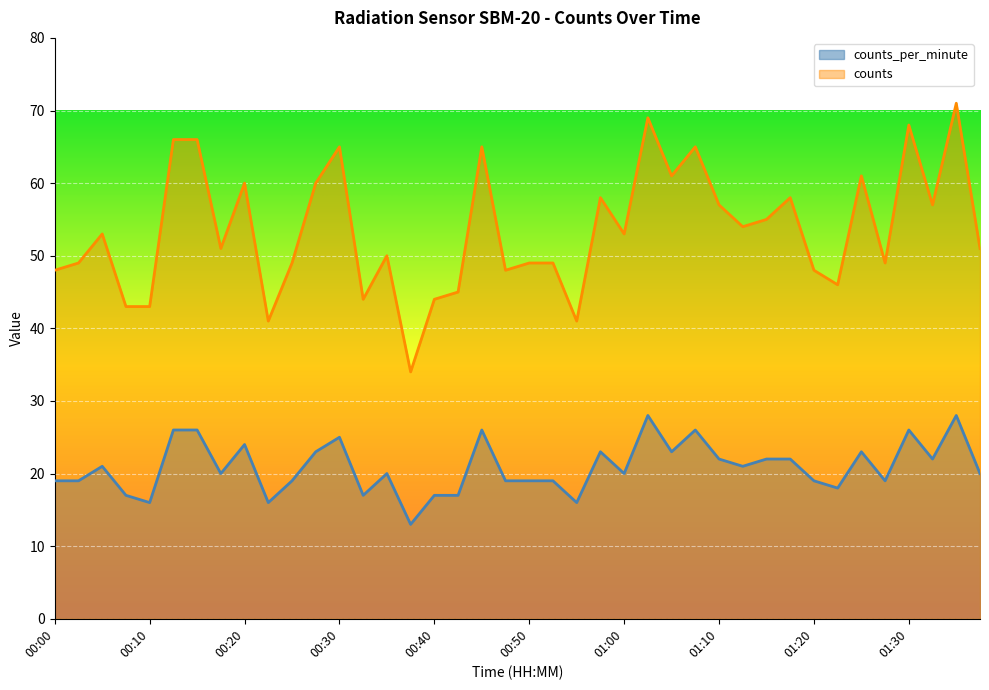

True or false: counts and counts_per_minute cross at least once.

False